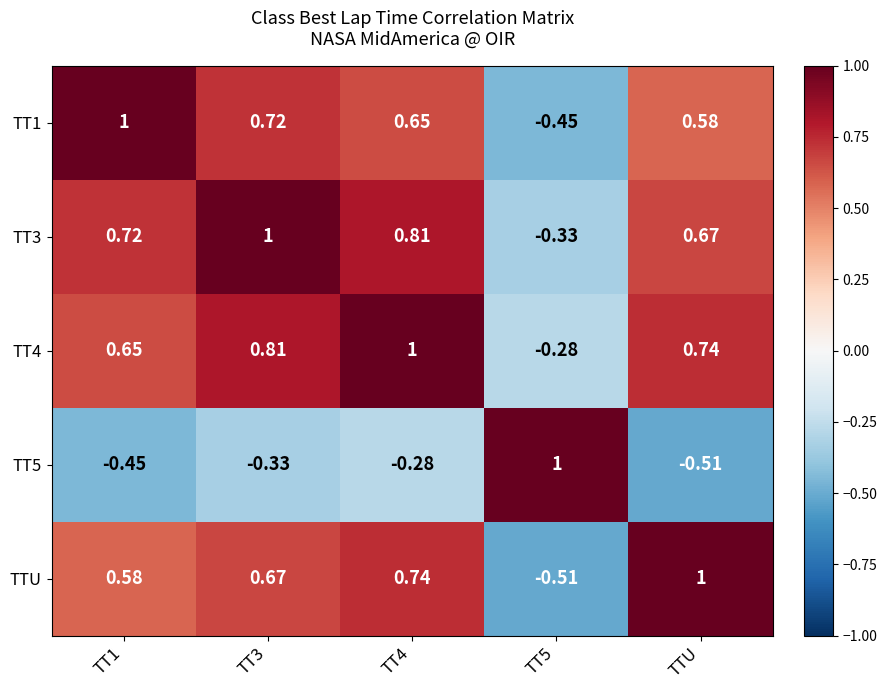

Is the value of TTU at TT4 greater than the value of TT3 at TT1?

Yes